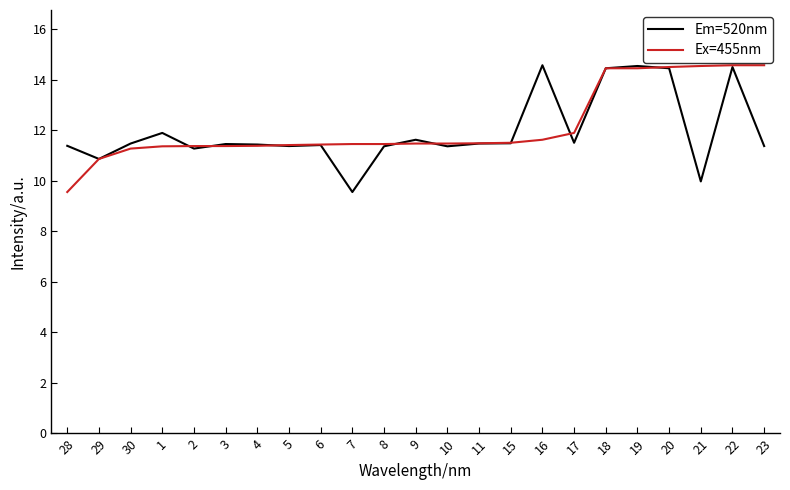

Which category has the lowest value in the Ex=455nm series?

28